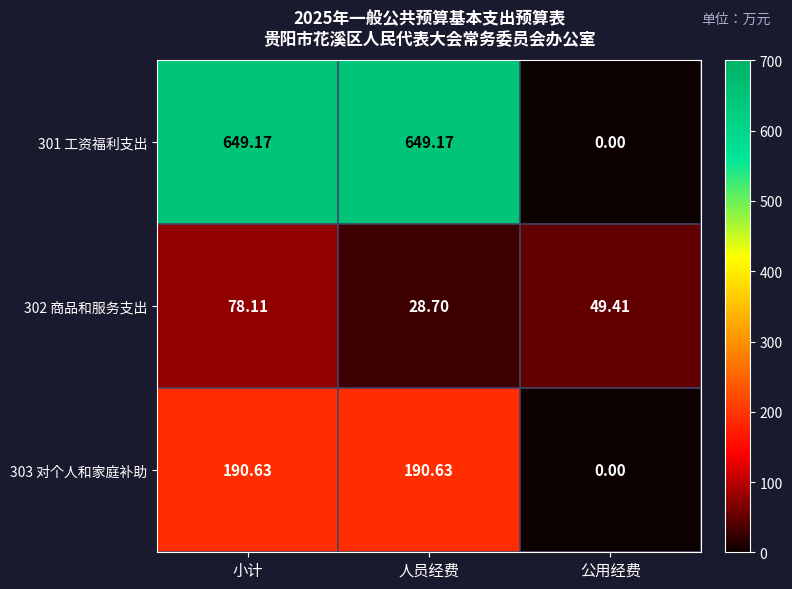

Which series has the widest spread of values?

301 工资福利支出